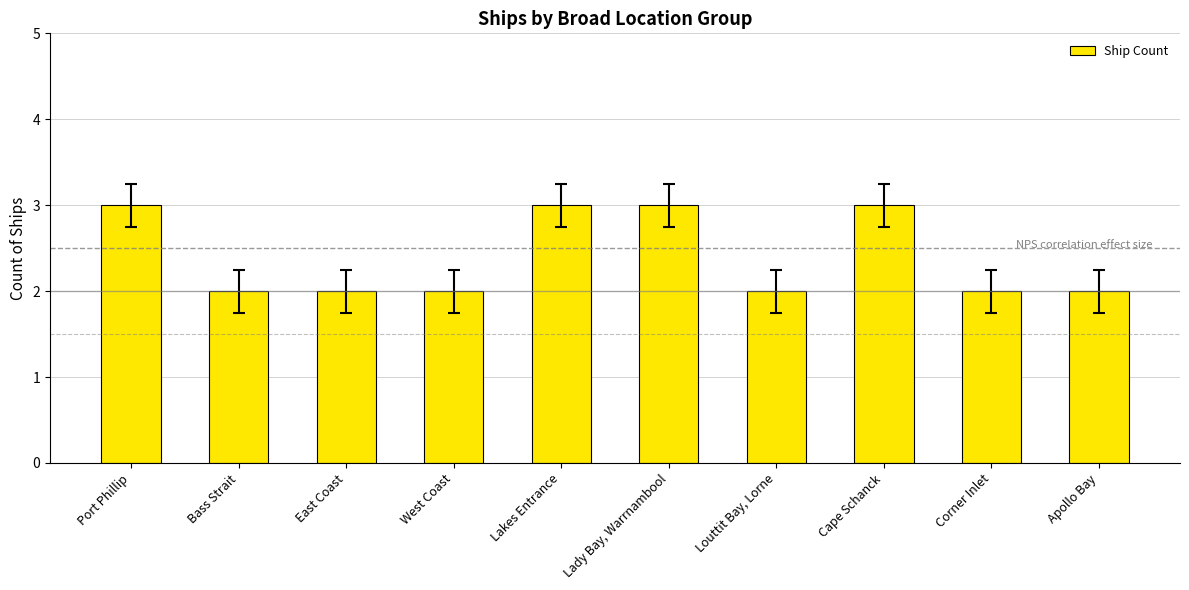

Is it true that the value at Cape Schanck is 3?

True